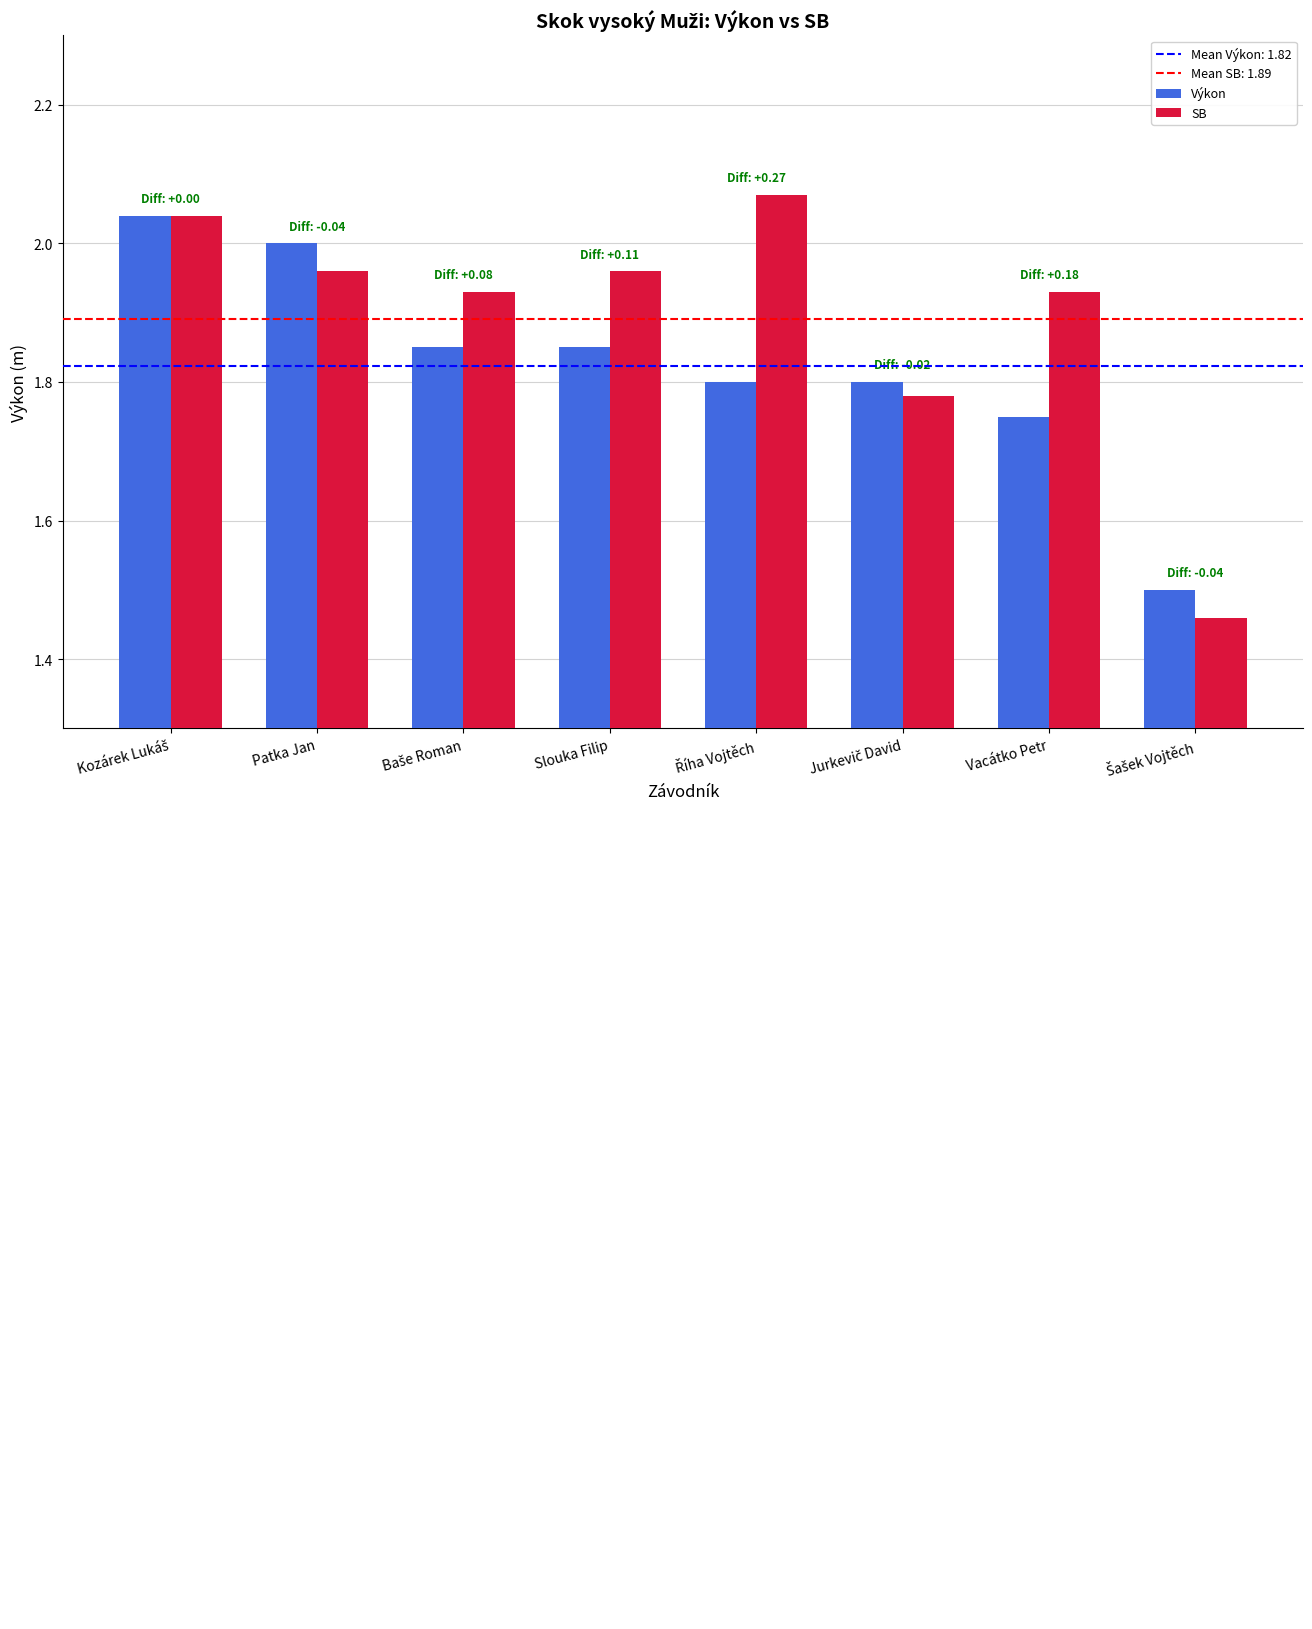

What is the sum of all SB values?

15.1